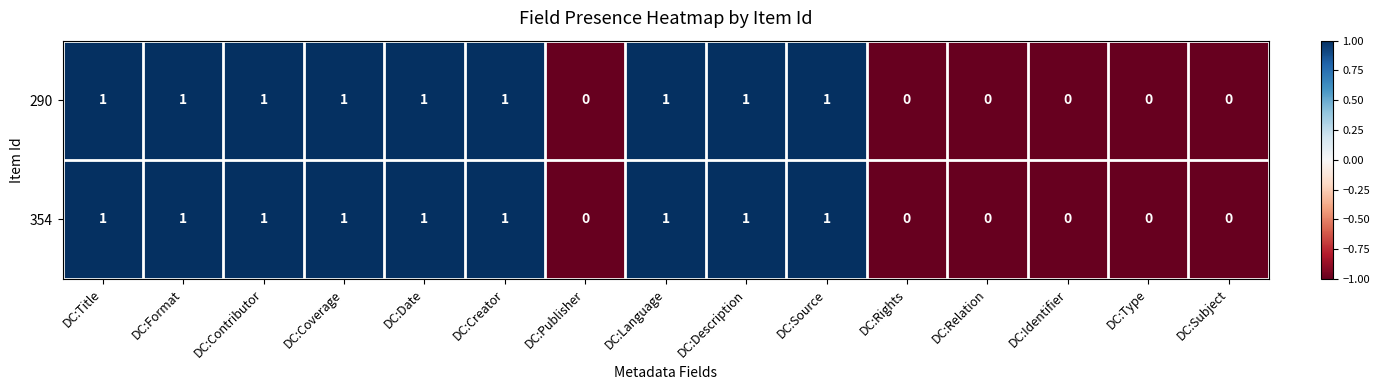

Count the 354 values in the range 0 to 1.

15